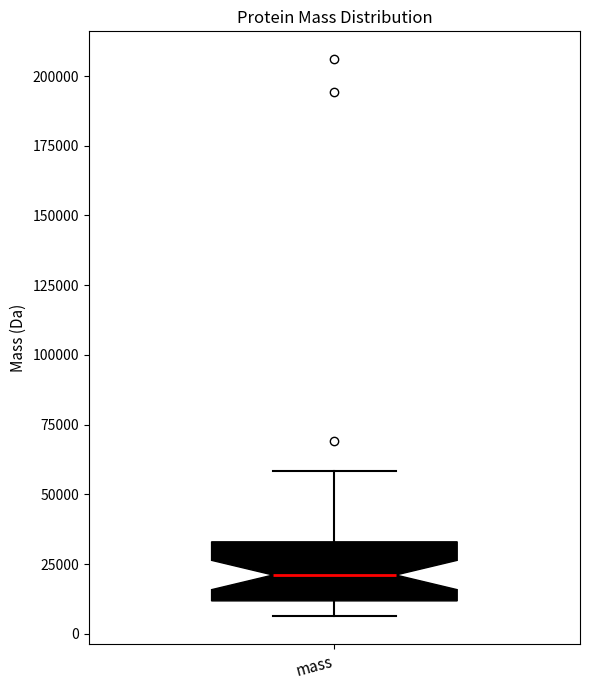

Where is the upper edge of the box for mass on the y-axis? The values are not printed on the chart, so give them approximately, as read against the axis.

35000